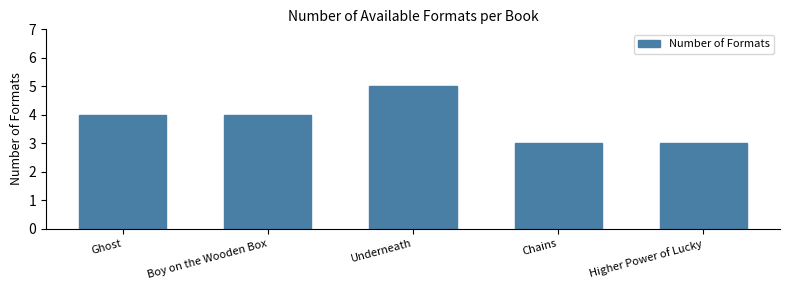

Which has a higher value, Boy on the Wooden Box or Chains?

Boy on the Wooden Box